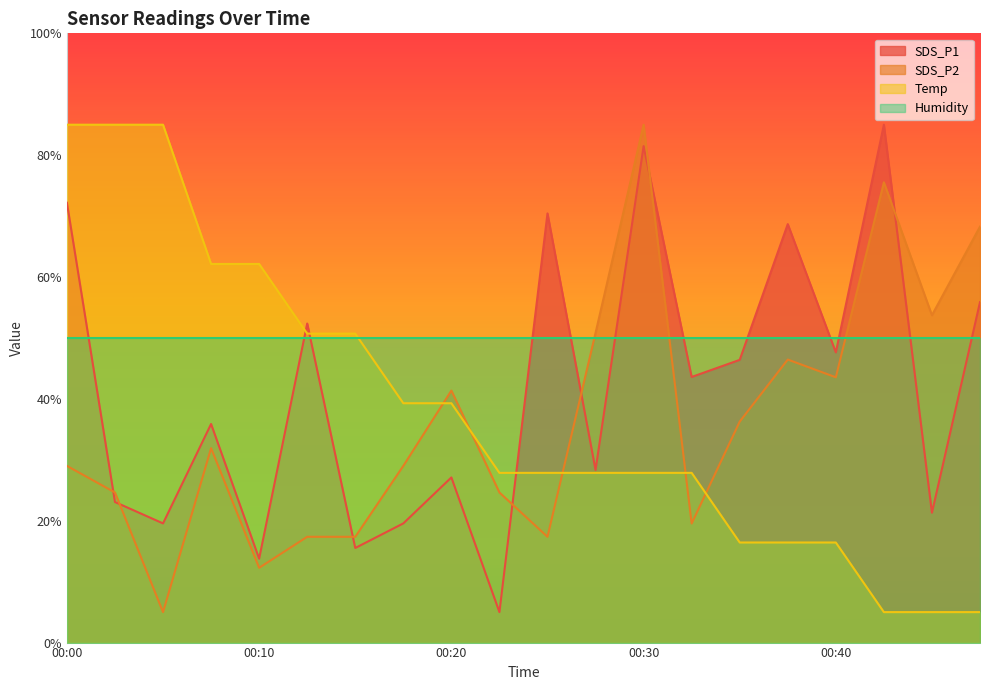

Which series has the largest total across all categories?

Humidity